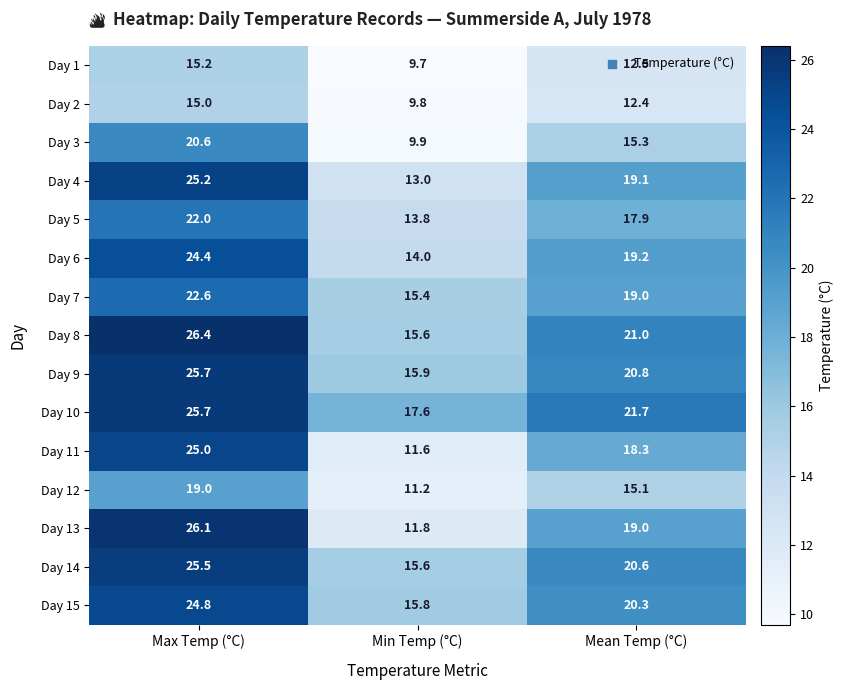

At which label is Day 14 closest to 20?

Mean Temp (°C)